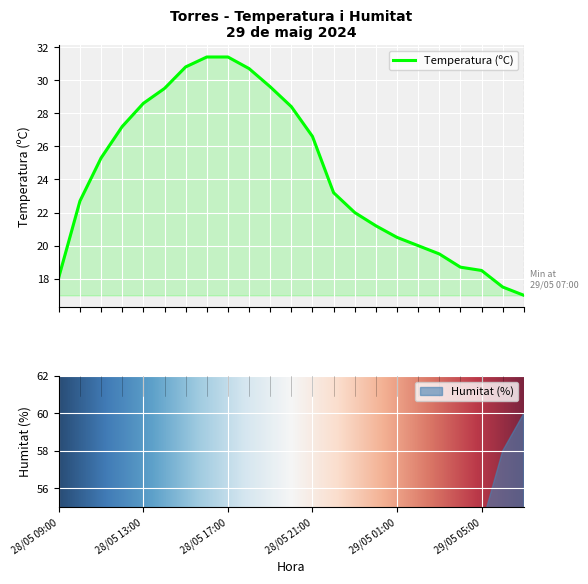

Is it true that the value at 28/05 22:00 is 23.2?

True